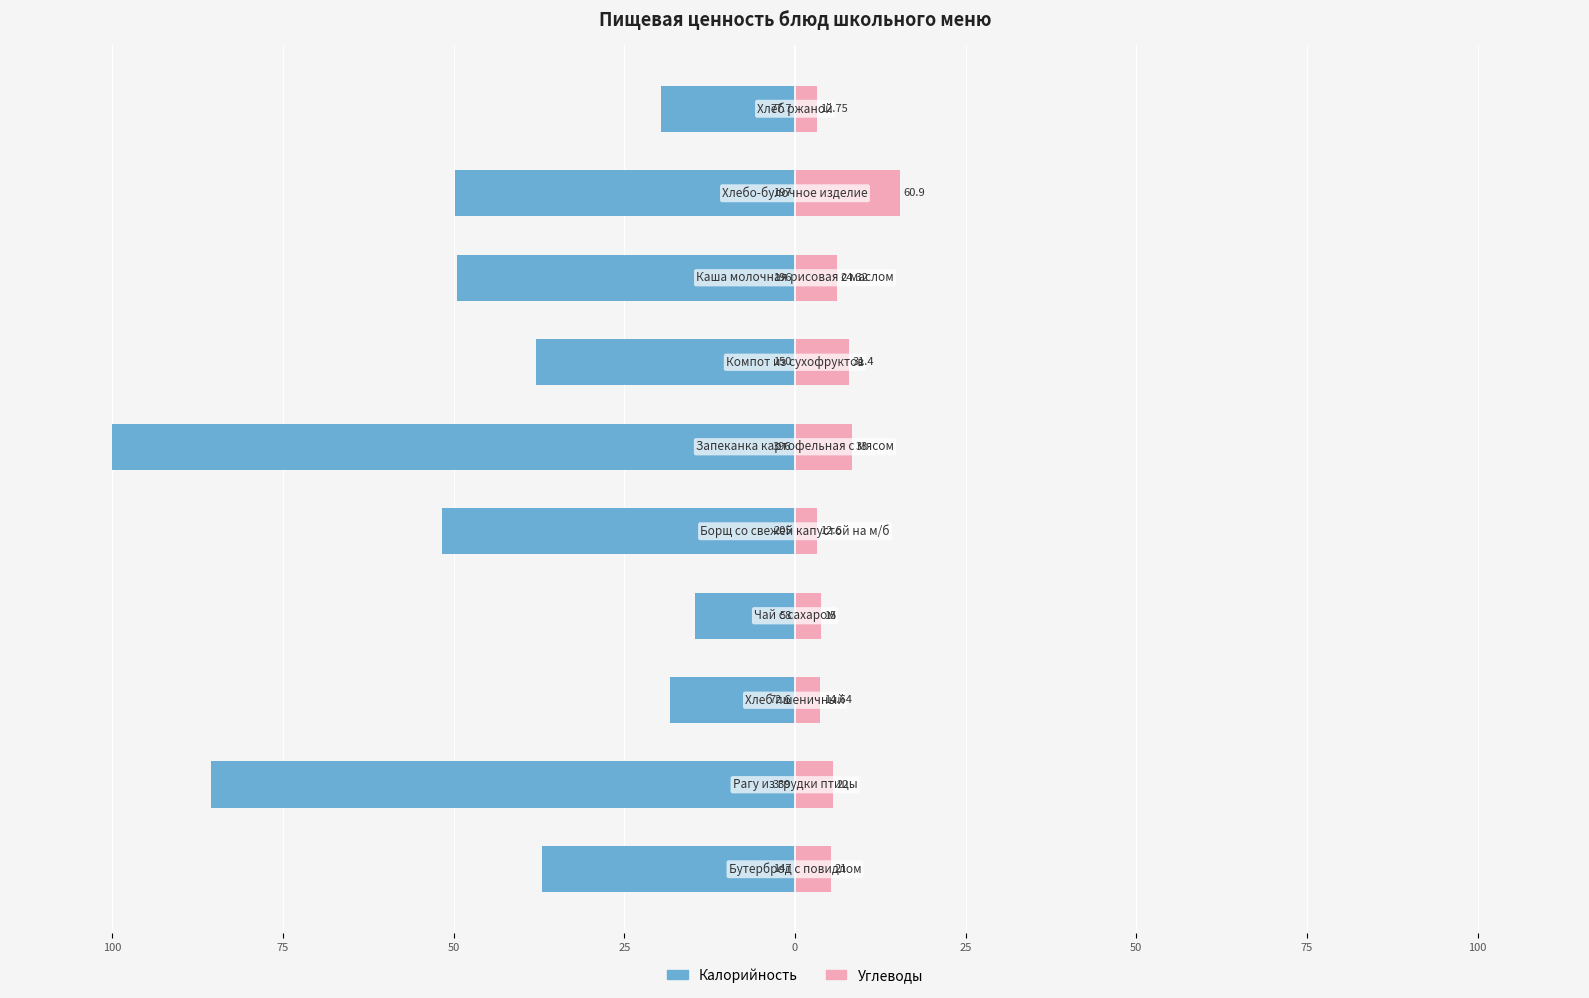

What is the difference between the highest and lowest values at 9?

22.8